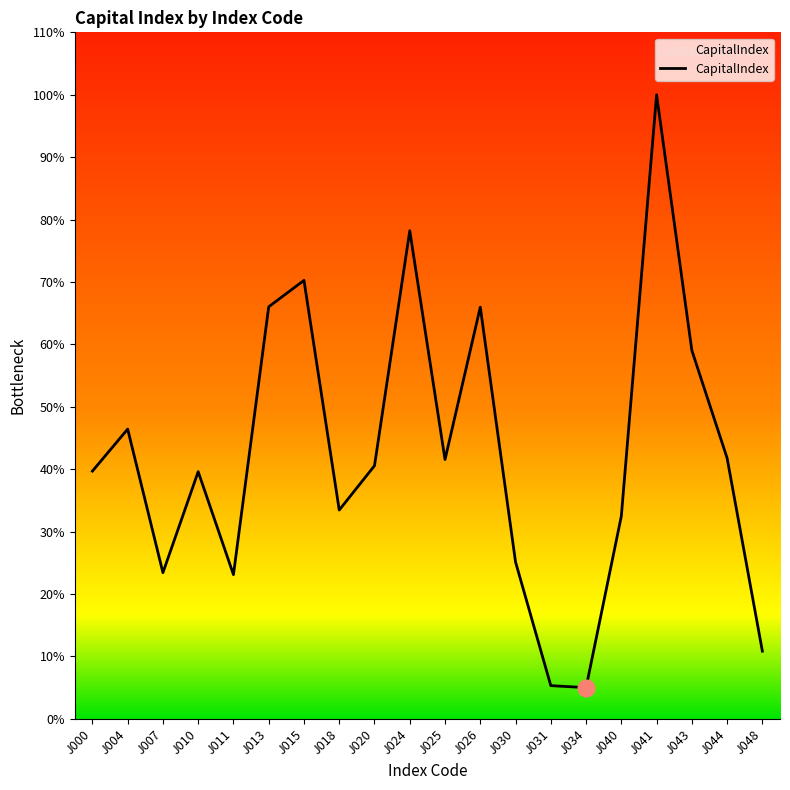

Does the chart have visible grid lines?

No